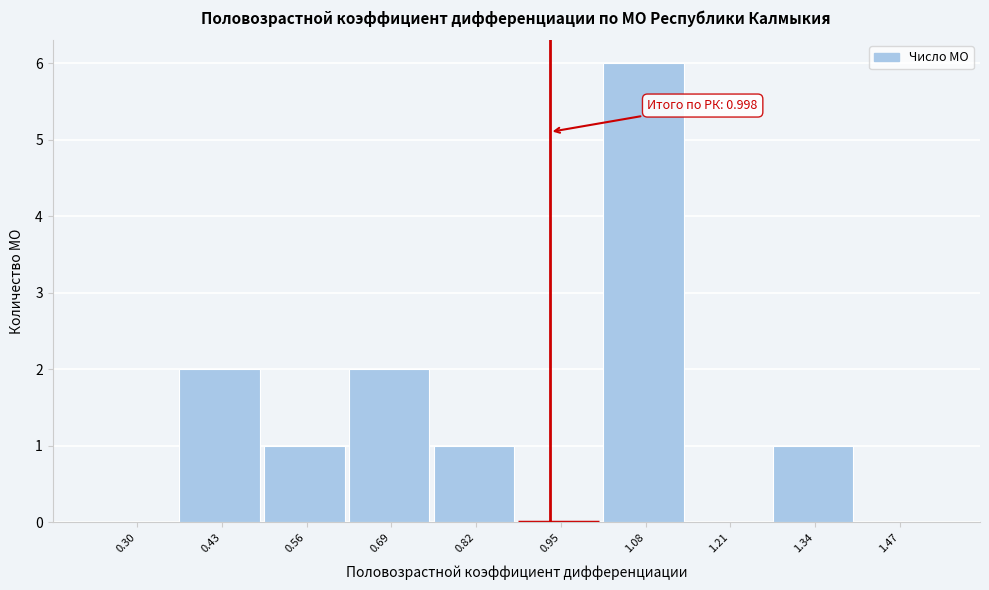

Reading left to right, list all the values displayed in this chart.

0.30=0	0.43=2	0.56=1	0.69=2	0.82=1	0.95=0	1.08=6	1.21=0	1.34=1	1.47=0